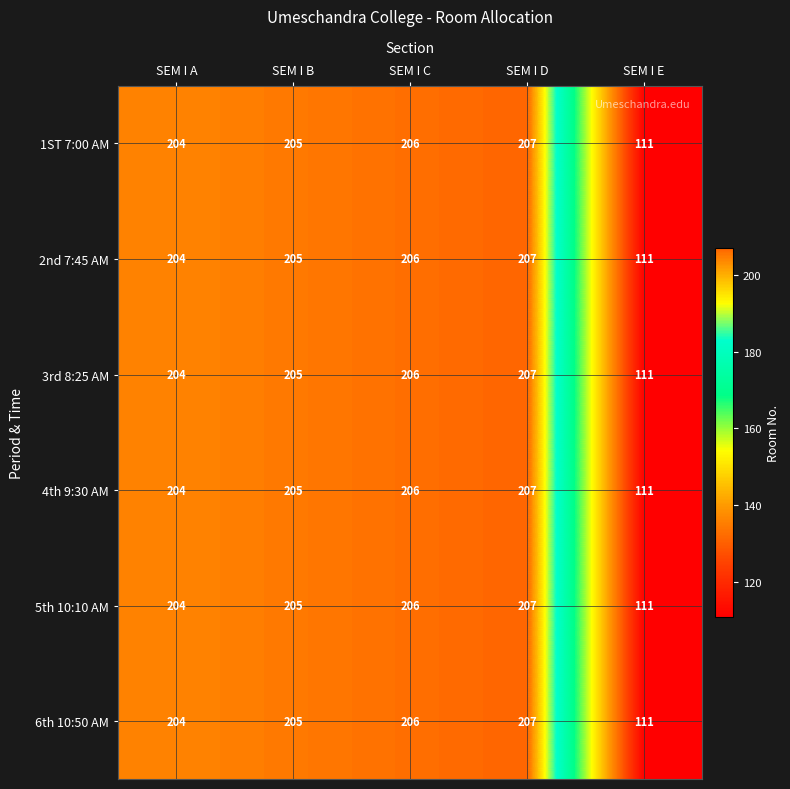

Reading right to left, what are all the values shown in this chart?

1ST 7:00 AM: 111	207	206	205	204
2nd 7:45 AM: 111	207	206	205	204
3rd 8:25 AM: 111	207	206	205	204
4th 9:30 AM: 111	207	206	205	204
5th 10:10 AM: 111	207	206	205	204
6th 10:50 AM: 111	207	206	205	204